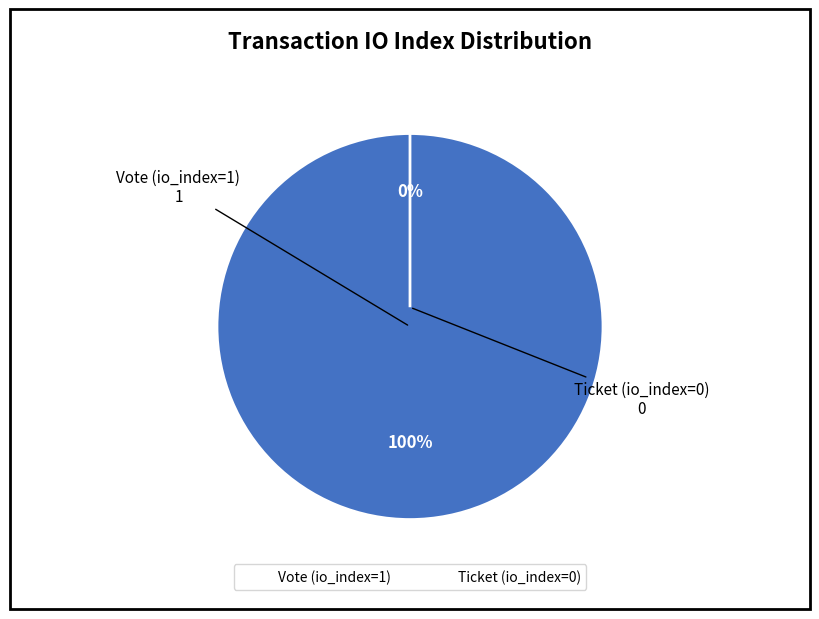

Count the number of slices in the pie.

2